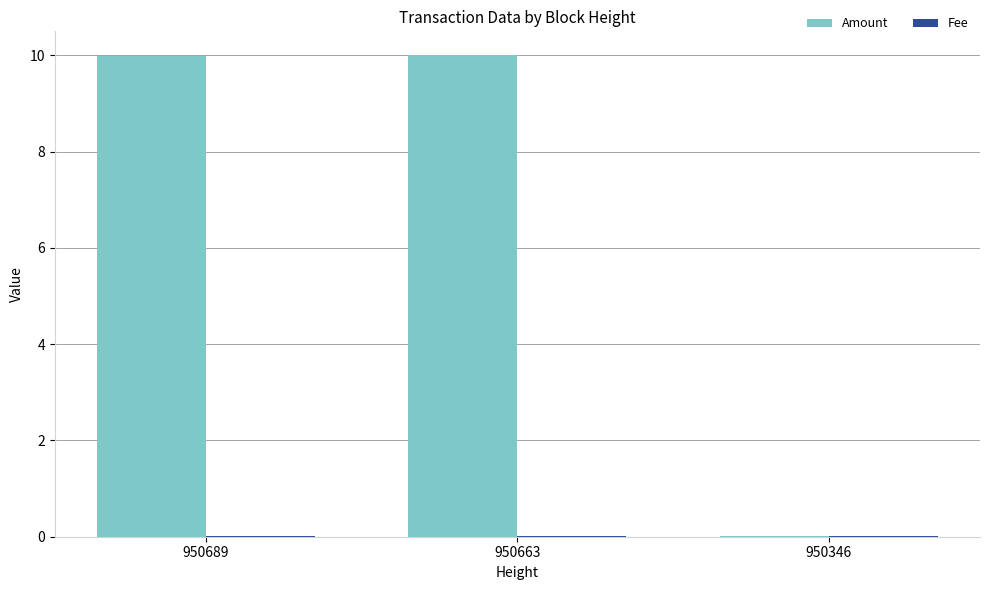

What is the maximum value shown in the chart?

10.0